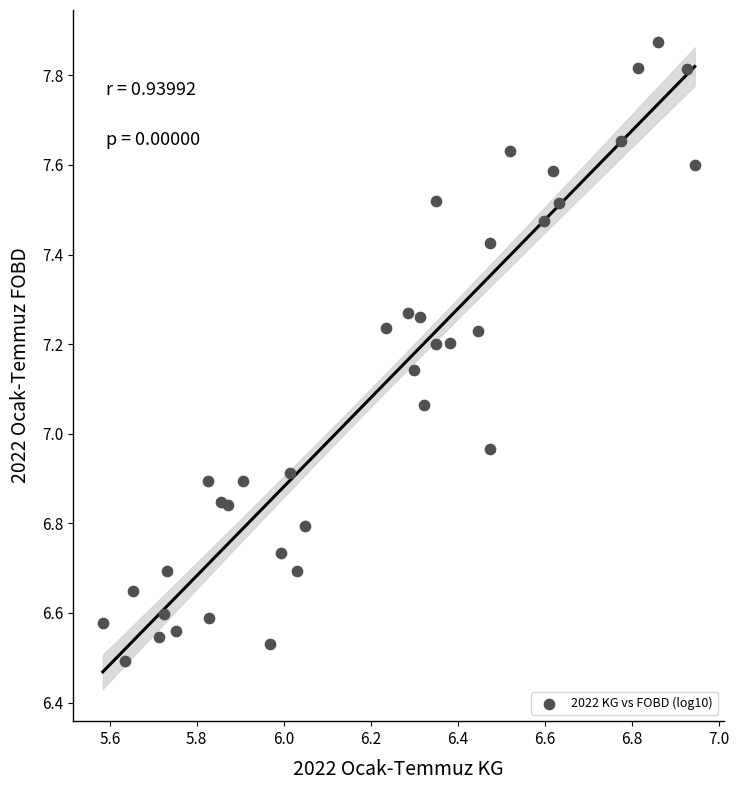

What is the range of Y values (max minus min)?

1.4